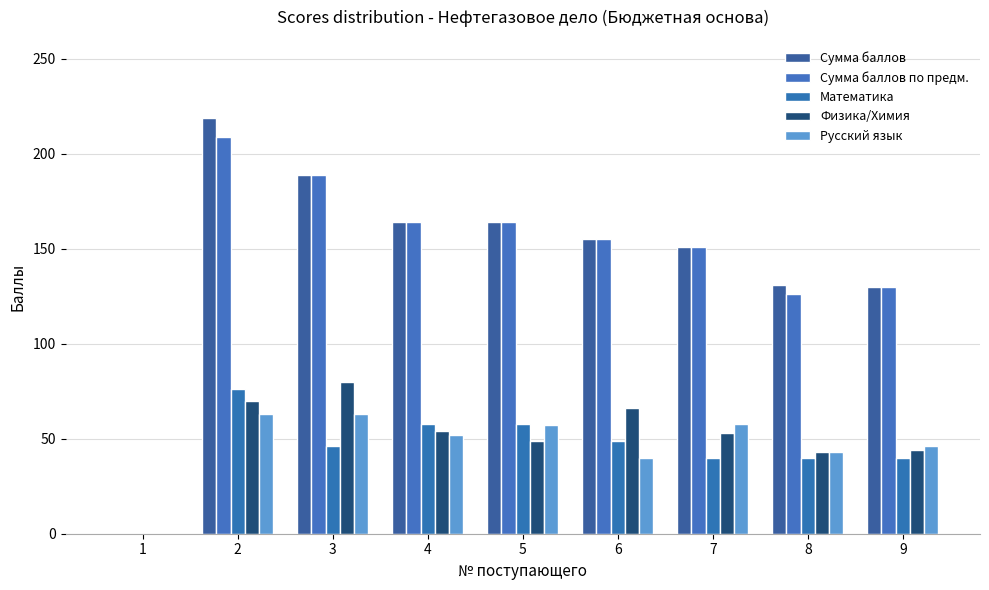

Which has a higher value, 9 or 4?

4